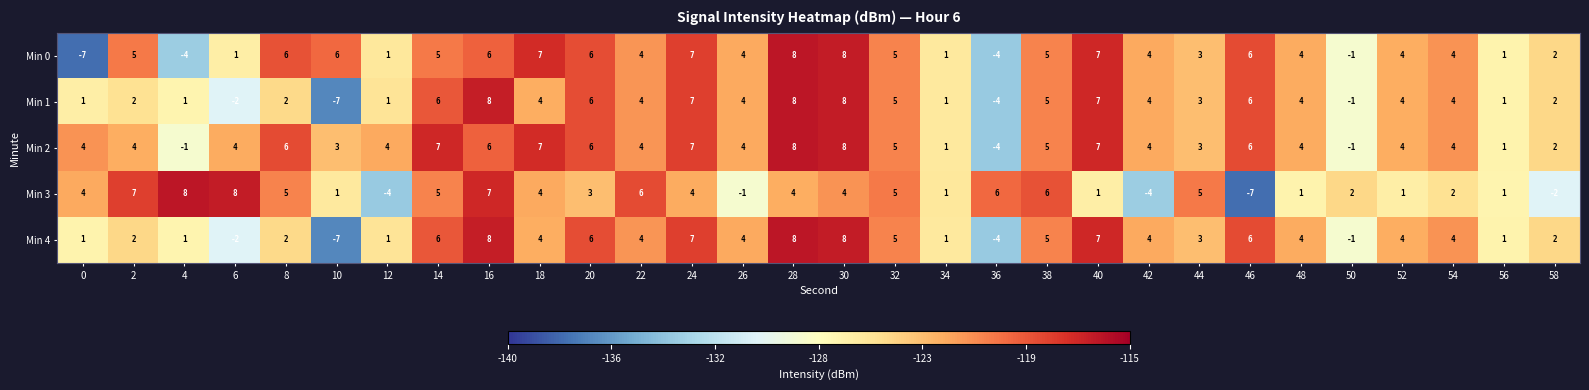

What is the highest value of the Min 1 series?

8